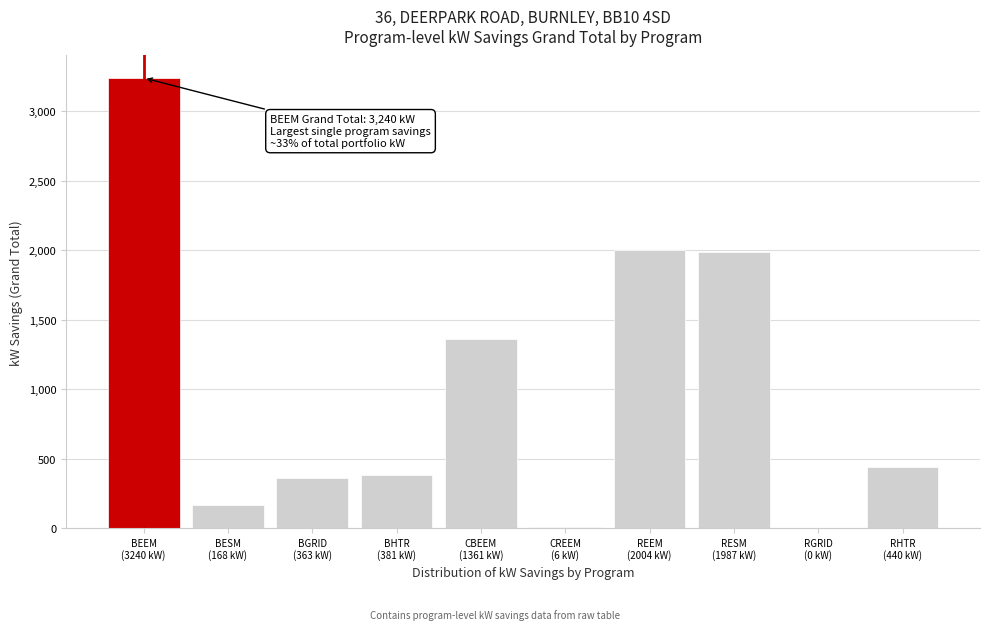

What is the sum of all values?

9949.1